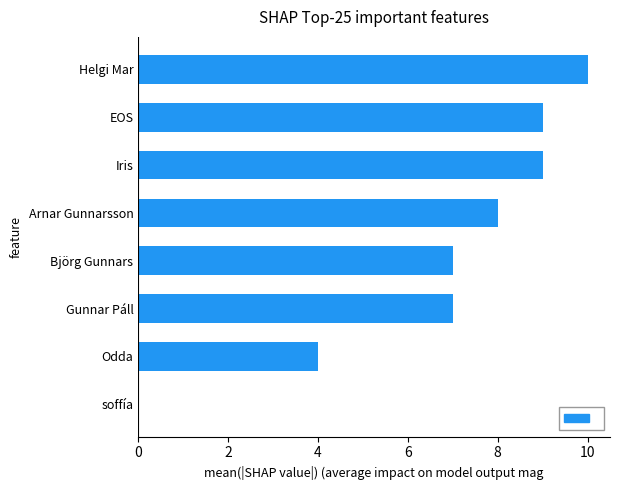

What is the greatest value displayed?

10